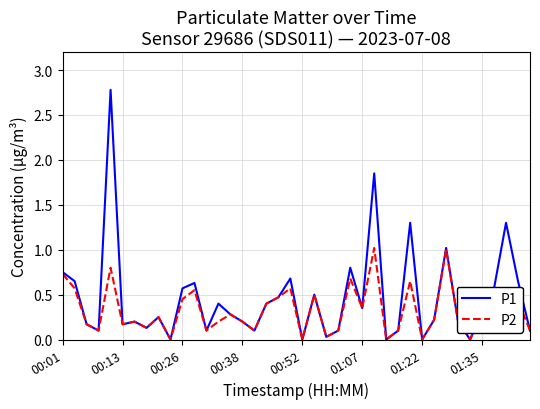

What is the maximum value for P1?

2.8